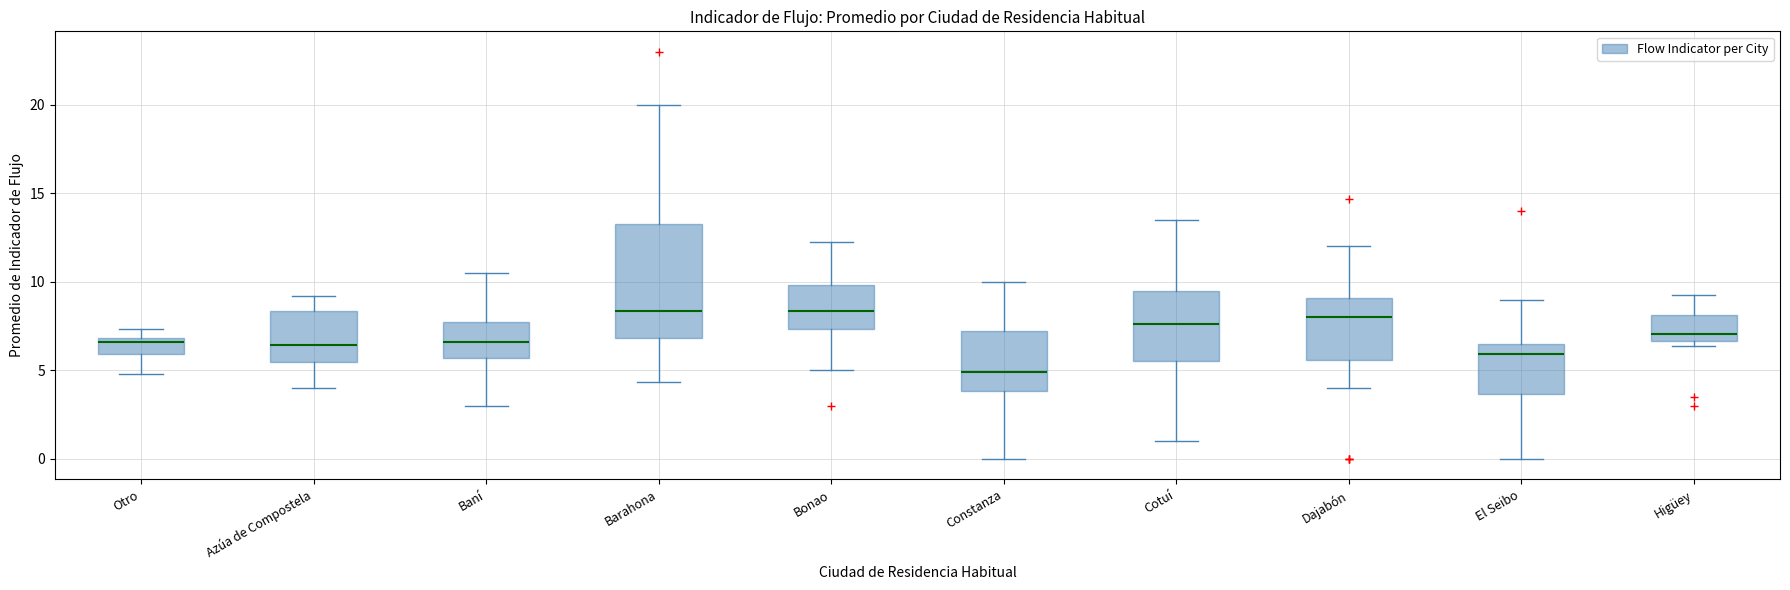

Where does the lower whisker of the box for Baní end on the y-axis? The values are not printed on the chart, so give them approximately, as read against the axis.

3.0